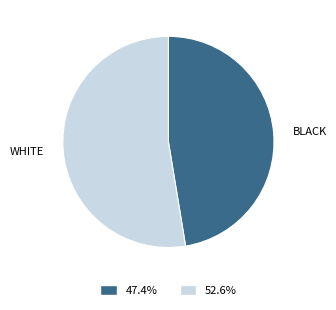

Does BLACK account for over 50% of the chart?

No